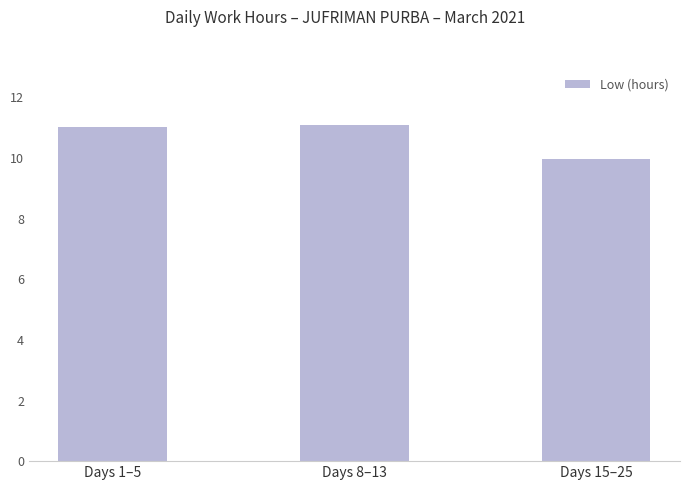

Does the chart contain any negative values?

No